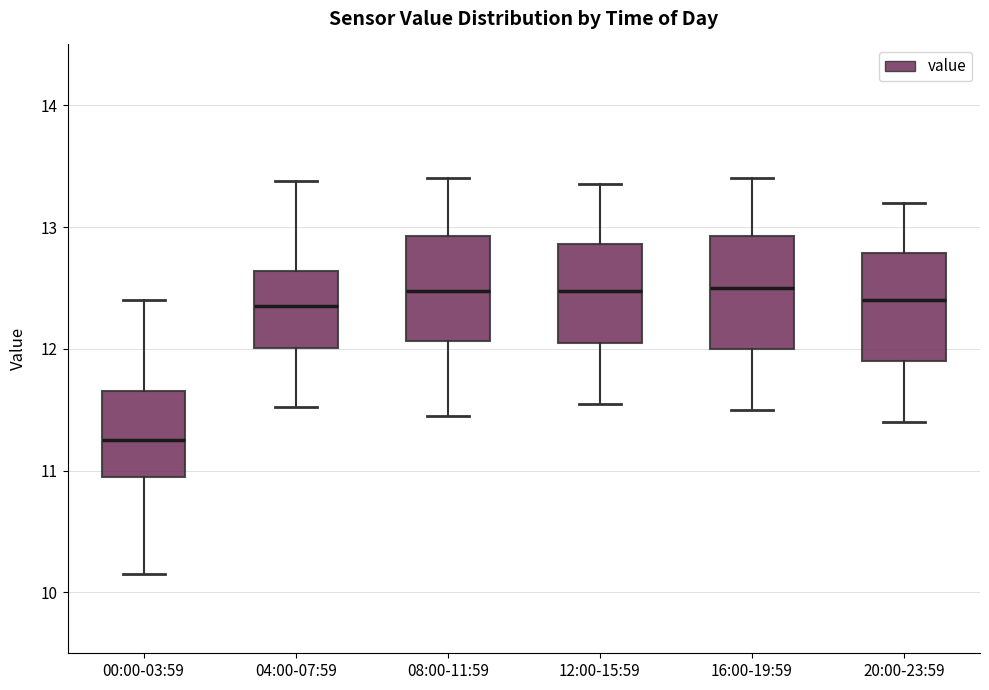

Reading left to right, read every box against the y-axis: the position of its median line, the range the box covers, and the ends of its whiskers. The values are not printed on the chart, so give them approximately, as read against the axis.

00:00-03:59: median 11.3, box 10.9 to 11.7, whiskers 10.2 to 12.4
04:00-07:59: median 12.4, box 12.0 to 12.6, whiskers 11.5 to 13.4
08:00-11:59: median 12.5, box 12.1 to 12.9, whiskers 11.5 to 13.4
12:00-15:59: median 12.5, box 12.1 to 12.9, whiskers 11.6 to 13.4
16:00-19:59: median 12.5, box 12.0 to 12.9, whiskers 11.5 to 13.4
20:00-23:59: median 12.4, box 11.9 to 12.8, whiskers 11.4 to 13.2